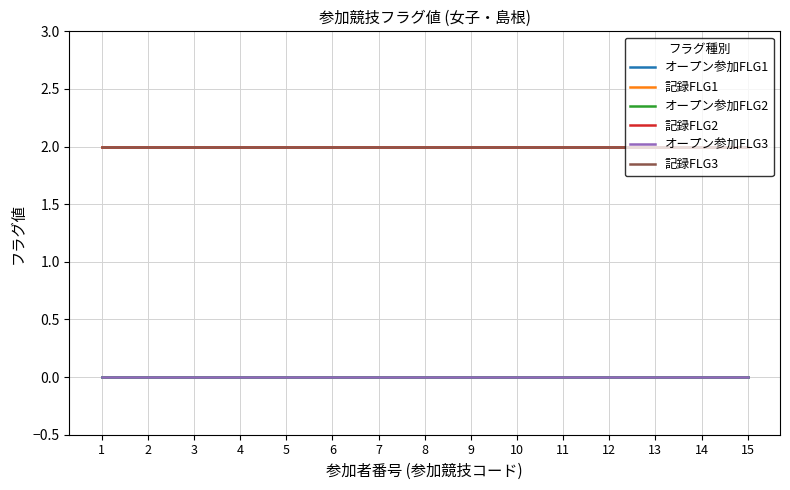

Is this an area chart (filled region under the line)?

No